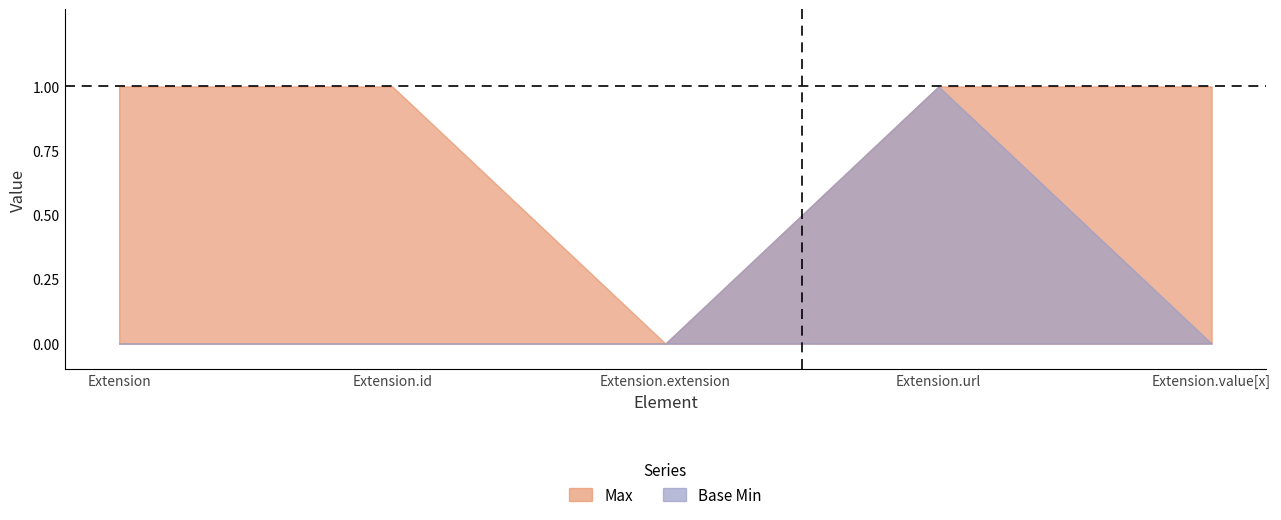

Which series has the widest spread of values?

Max